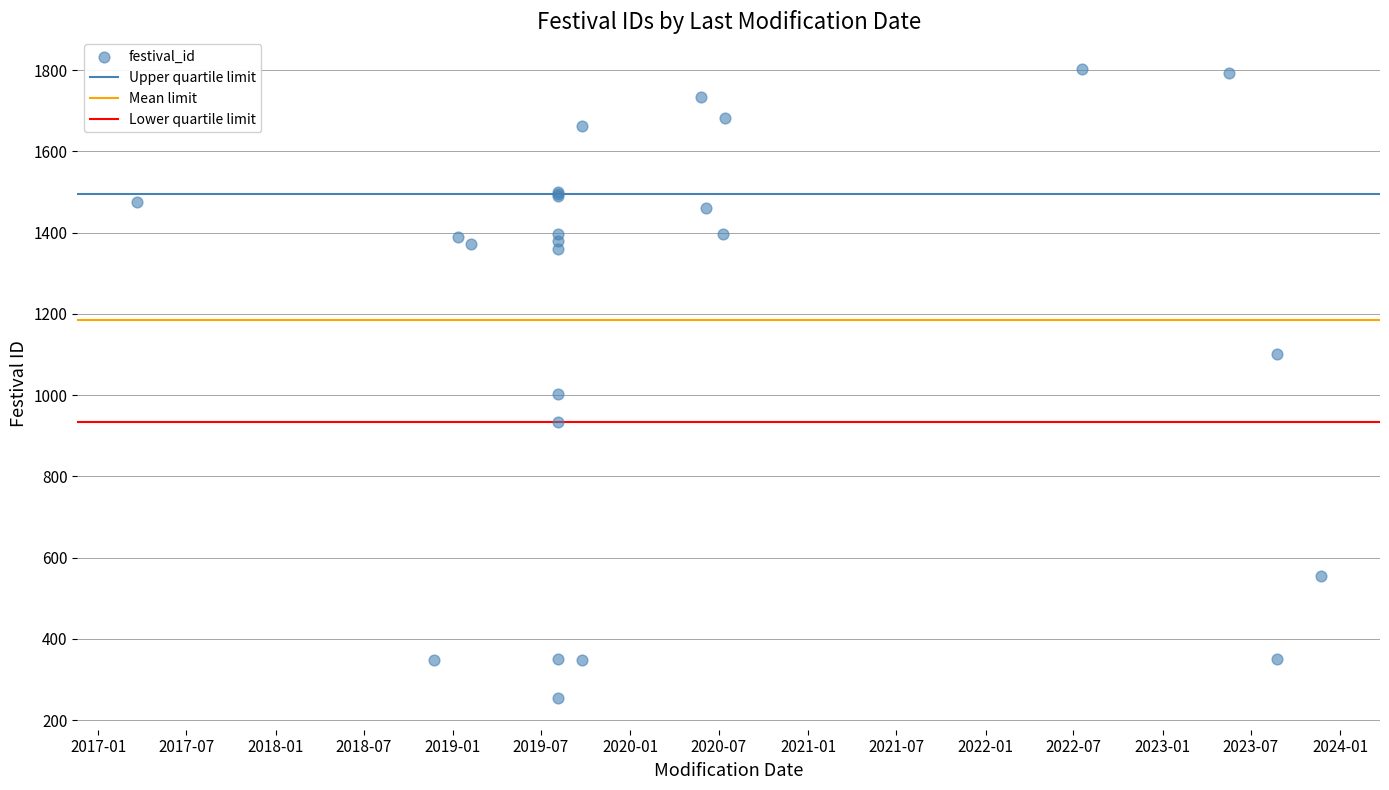

What Y value in the scatter plot is closest to 1028?

1003